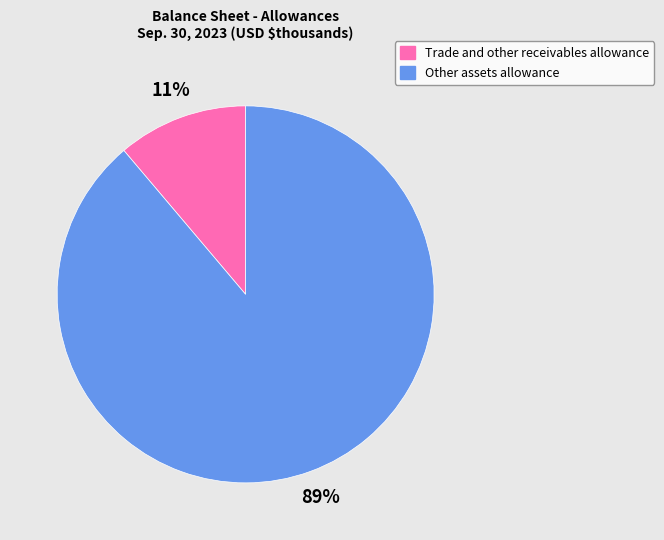

Is it true that Other assets allowance is 89% of the pie?

True